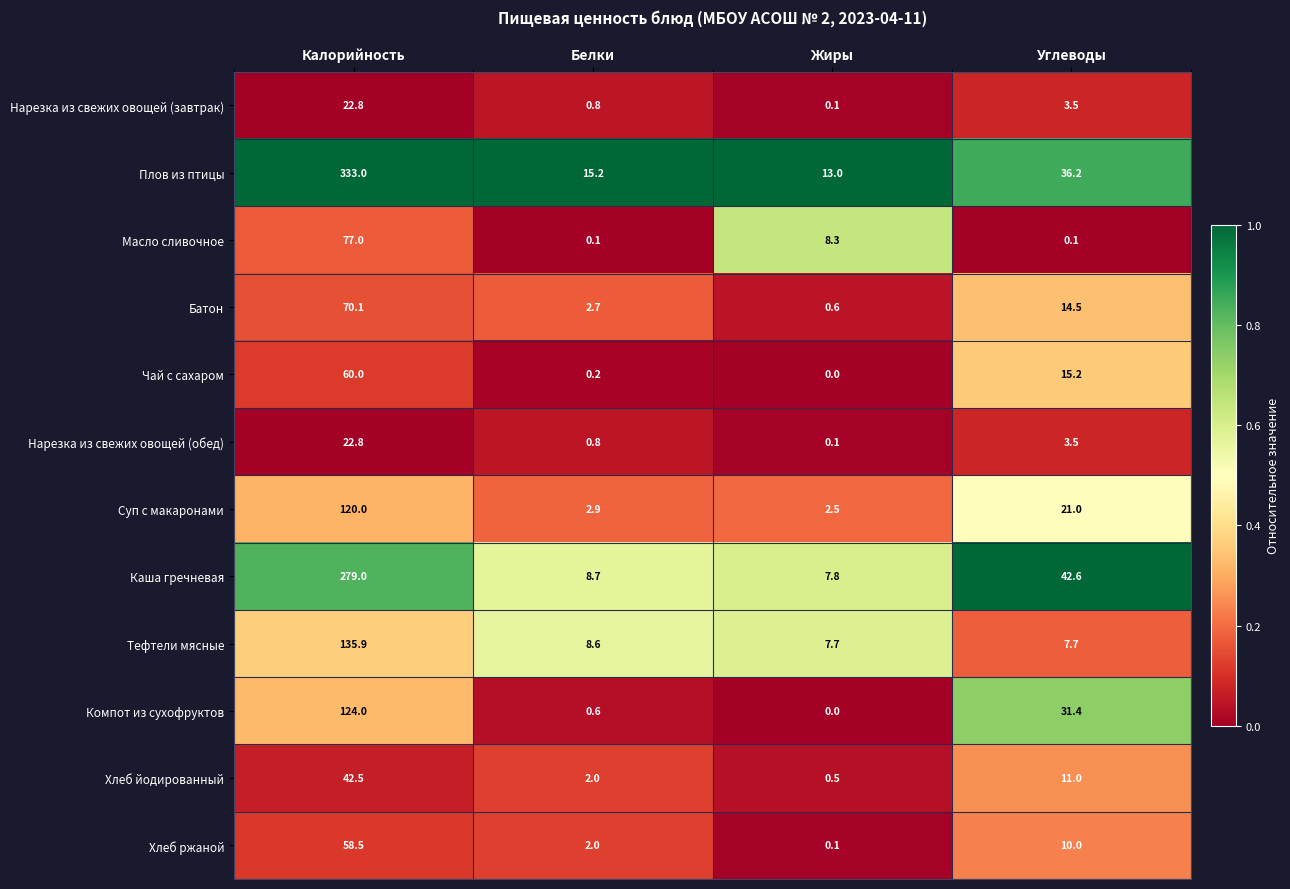

Rank the categories by Плов из птицы value from lowest to highest.

Жиры, Белки, Углеводы, Калорийность